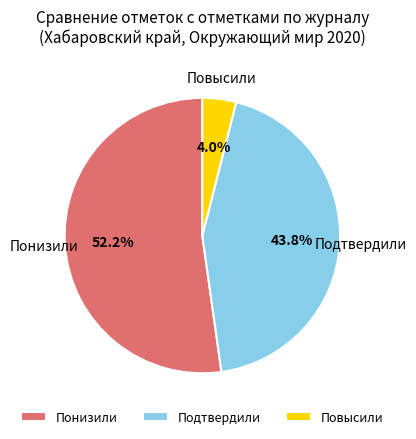

What is the ratio of the value at Подтвердили to the value at Понизили?

0.8